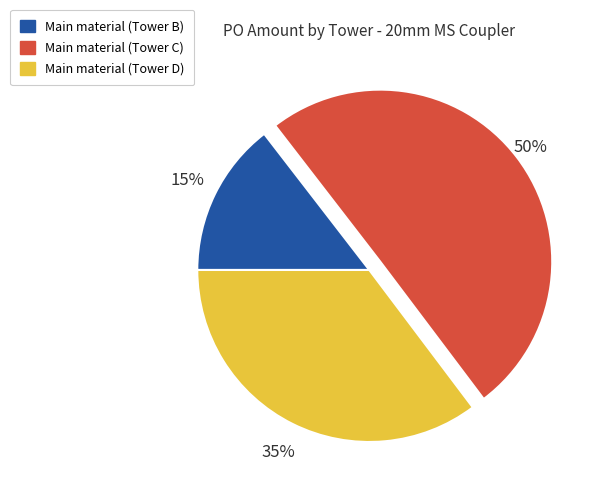

How many segments does this pie chart have?

3